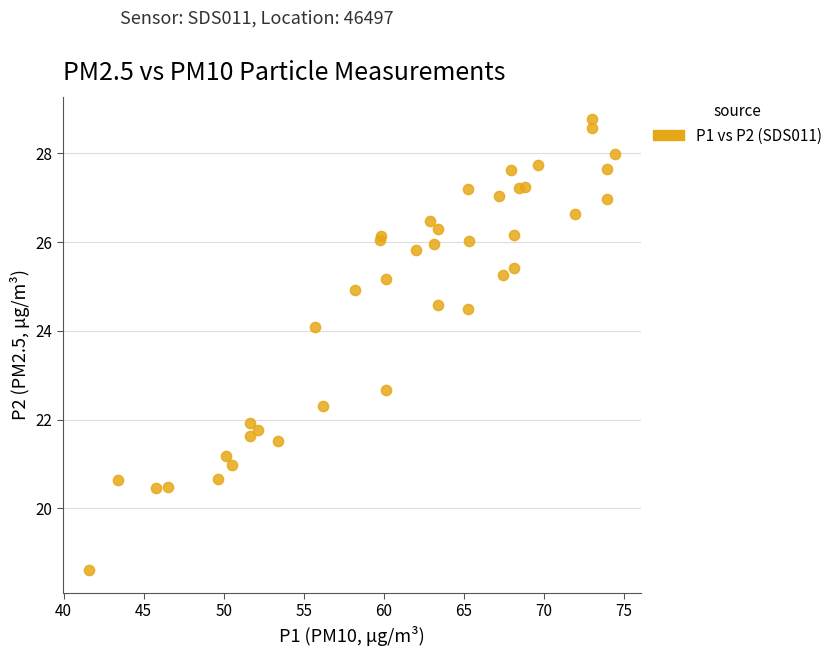

What Y value in the scatter plot is closest to 23?

22.7